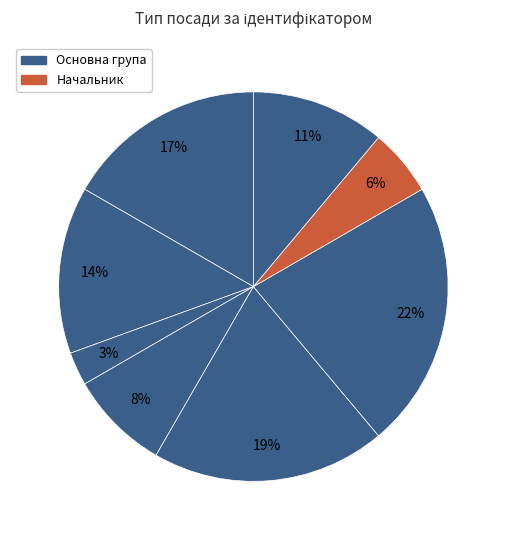

Rank the categories by value from highest to lowest.

Завідувач філією, Директор, В.о. директора, В.о. начальника, Ректор, Головний лікар, Начальник, Генеральний директор